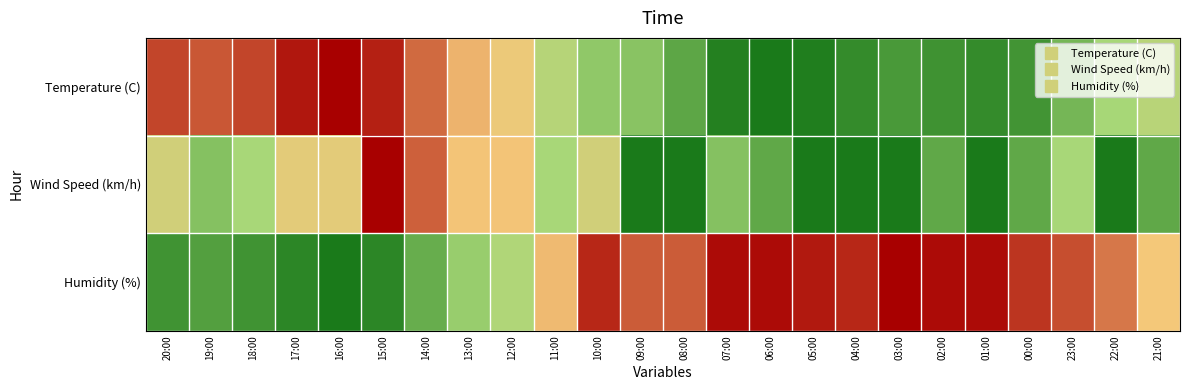

What is the total value across all series at 22:00?

1.1